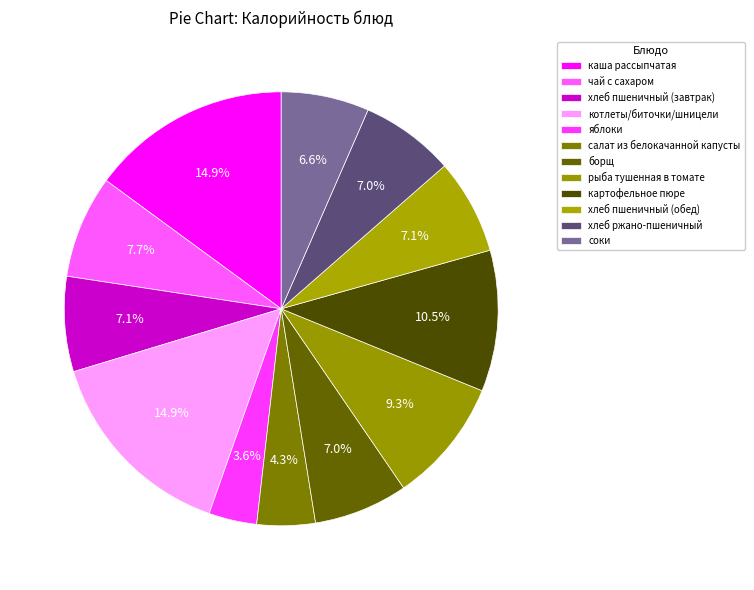

What percentage is the рыба тушенная в томате slice, to the nearest percent?

9%